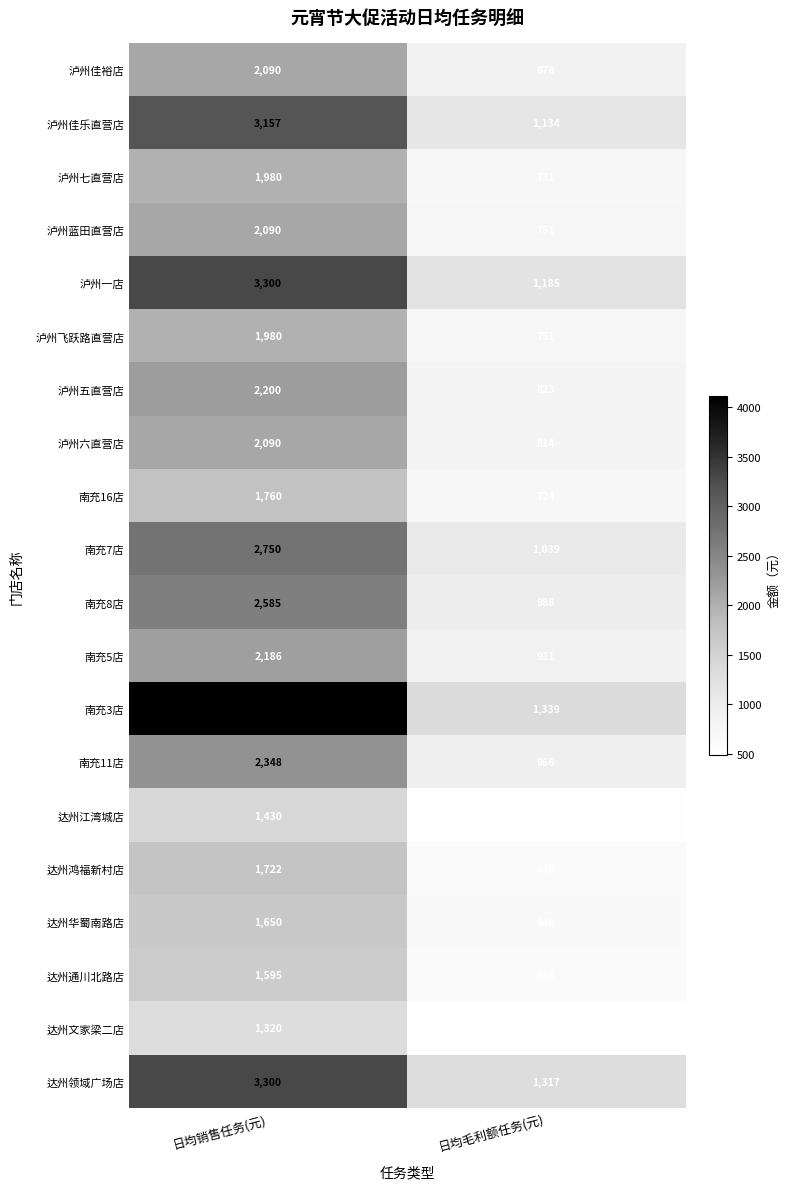

At how many categories does at least one series exceed 2203?

1